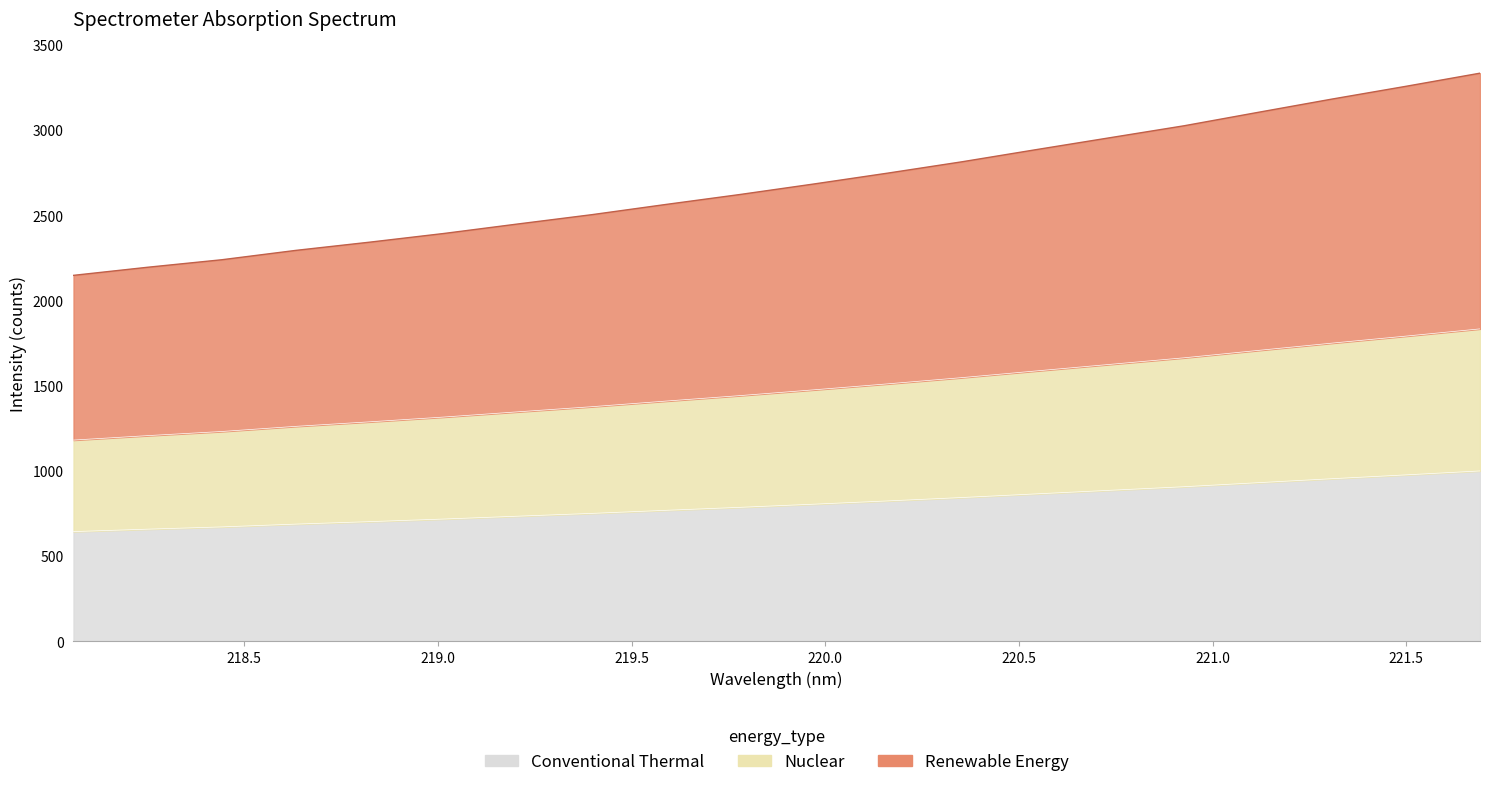

Where is the data nearest to the value 822?

220.1623